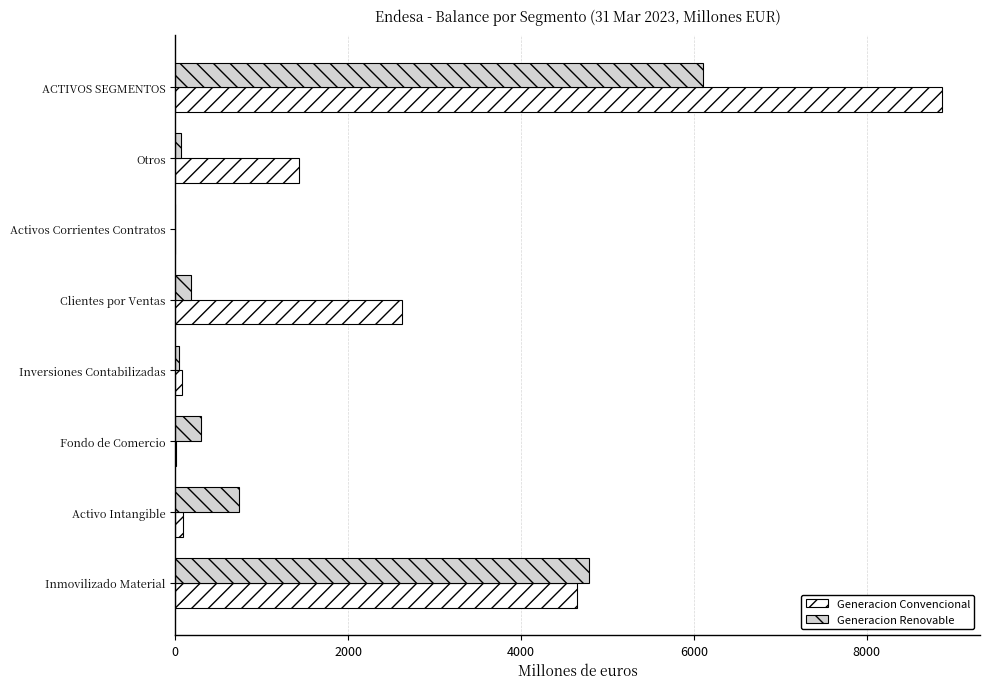

Between Inversiones Contabilizadas and ACTIVOS SEGMENTOS, which series saw the biggest shift?

Generacion Convencional